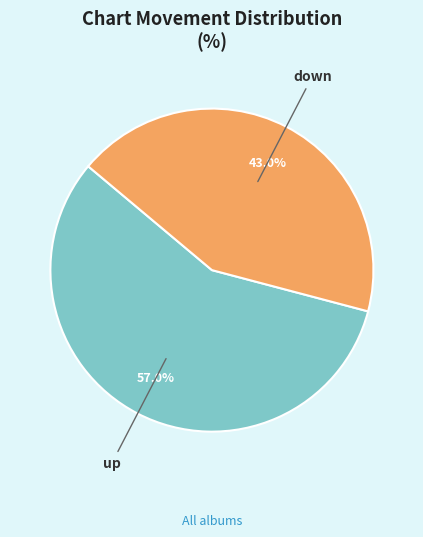

Rank the categories by value from lowest to highest.

down, up